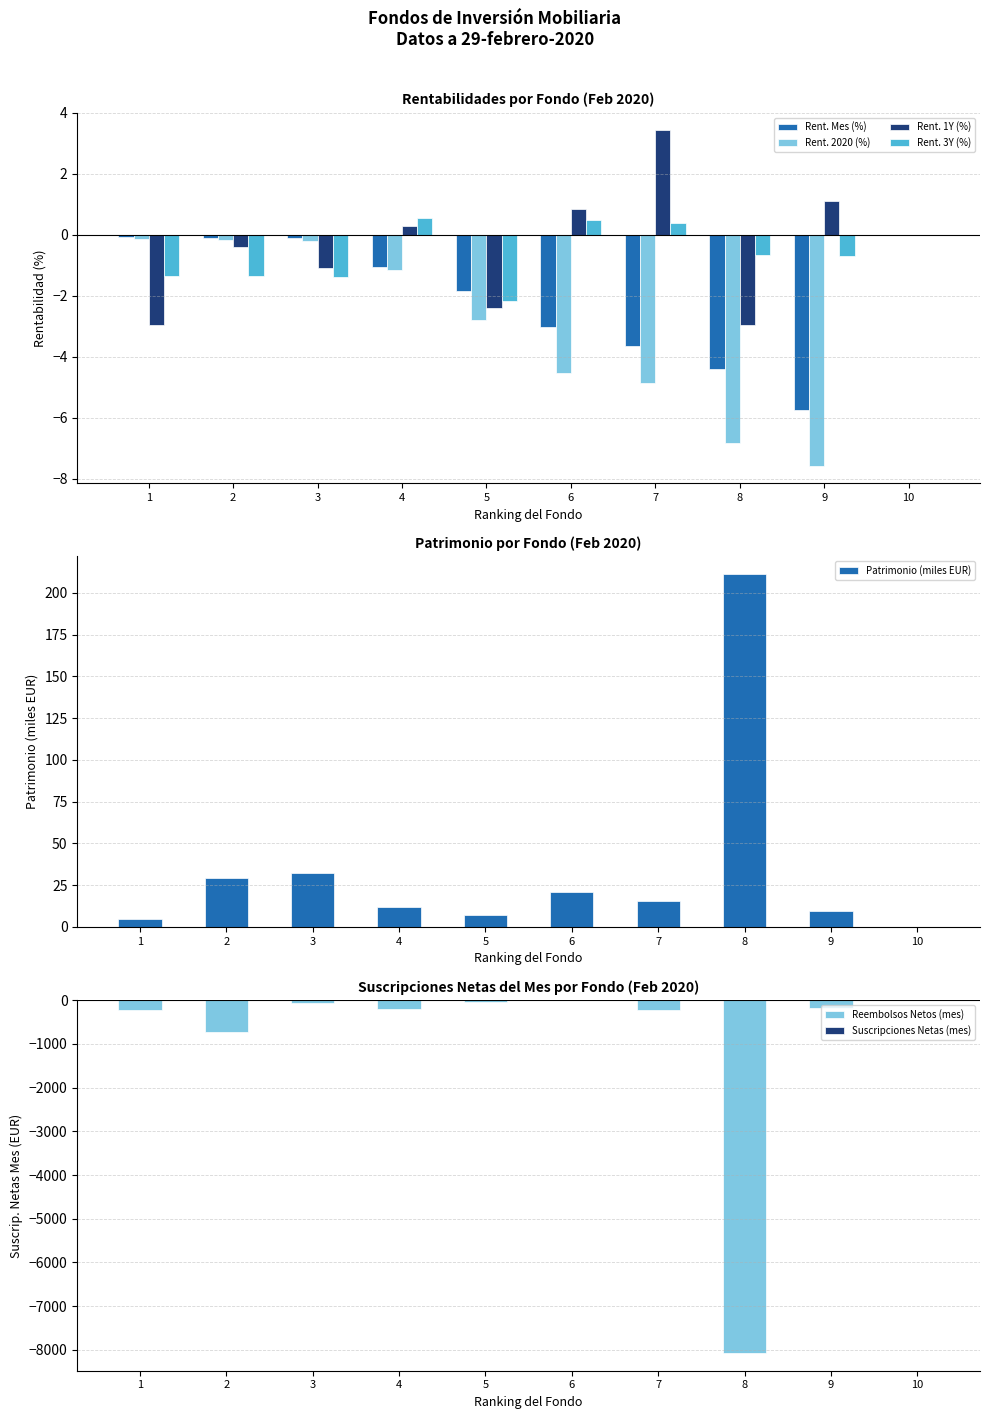

What is the sum of all Rent. 2020 (%) values?

-28.2